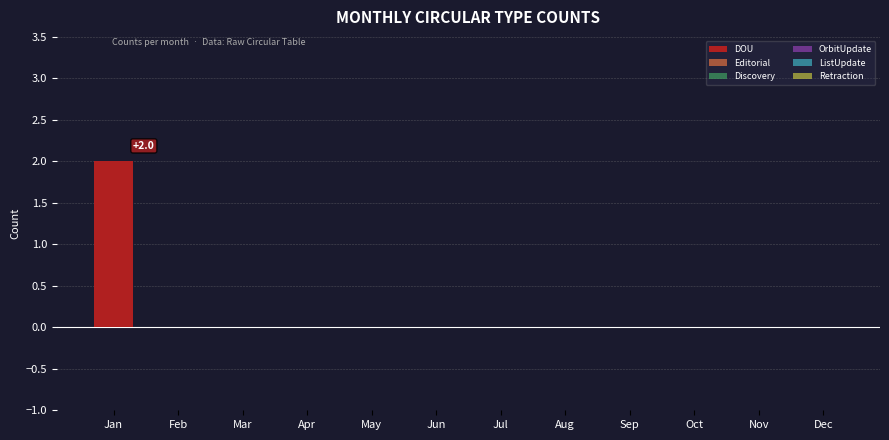

Reading right to left, what are all the values shown in this chart?

Dec=0	Nov=0	Oct=0	Sep=0	Aug=0	Jul=0	Jun=0	May=0	Apr=0	Mar=0	Feb=0	Jan=2